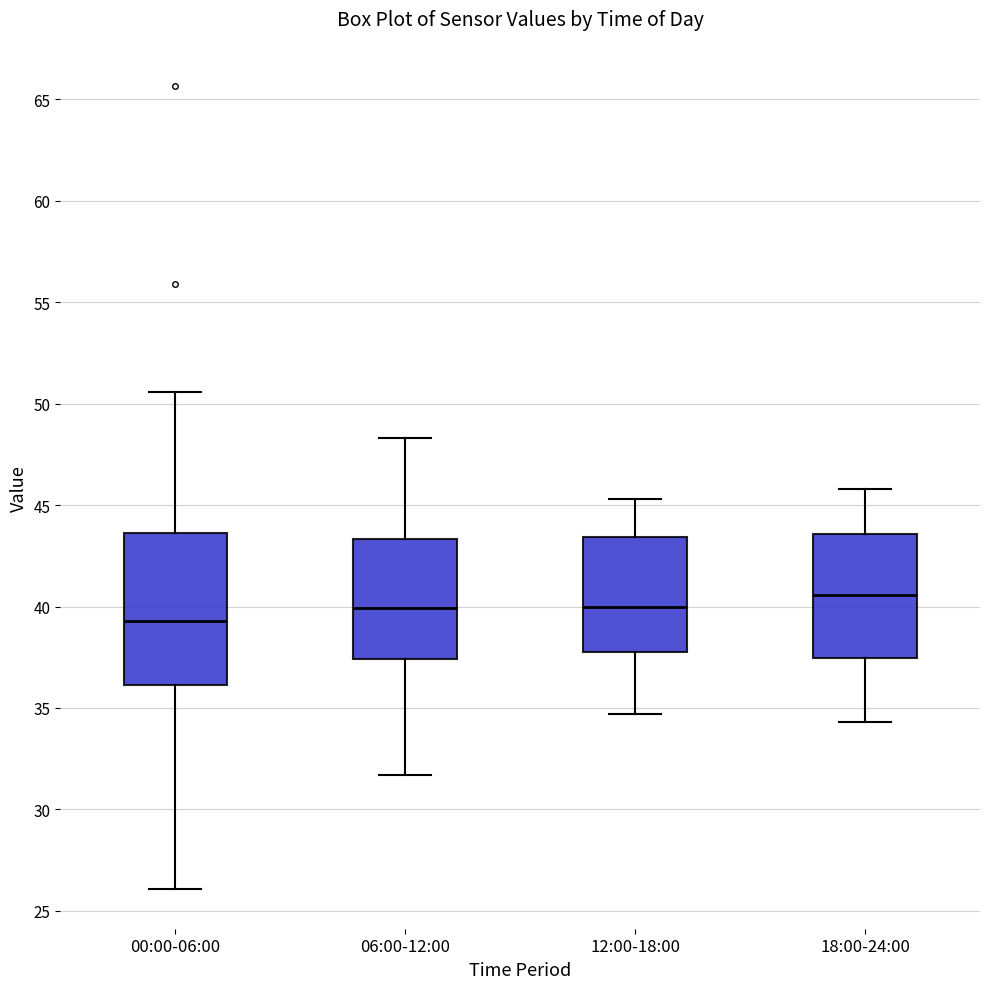

Where does the upper whisker of the box for 18:00-24:00 end on the y-axis? The values are not printed on the chart, so give them approximately, as read against the axis.

46.0